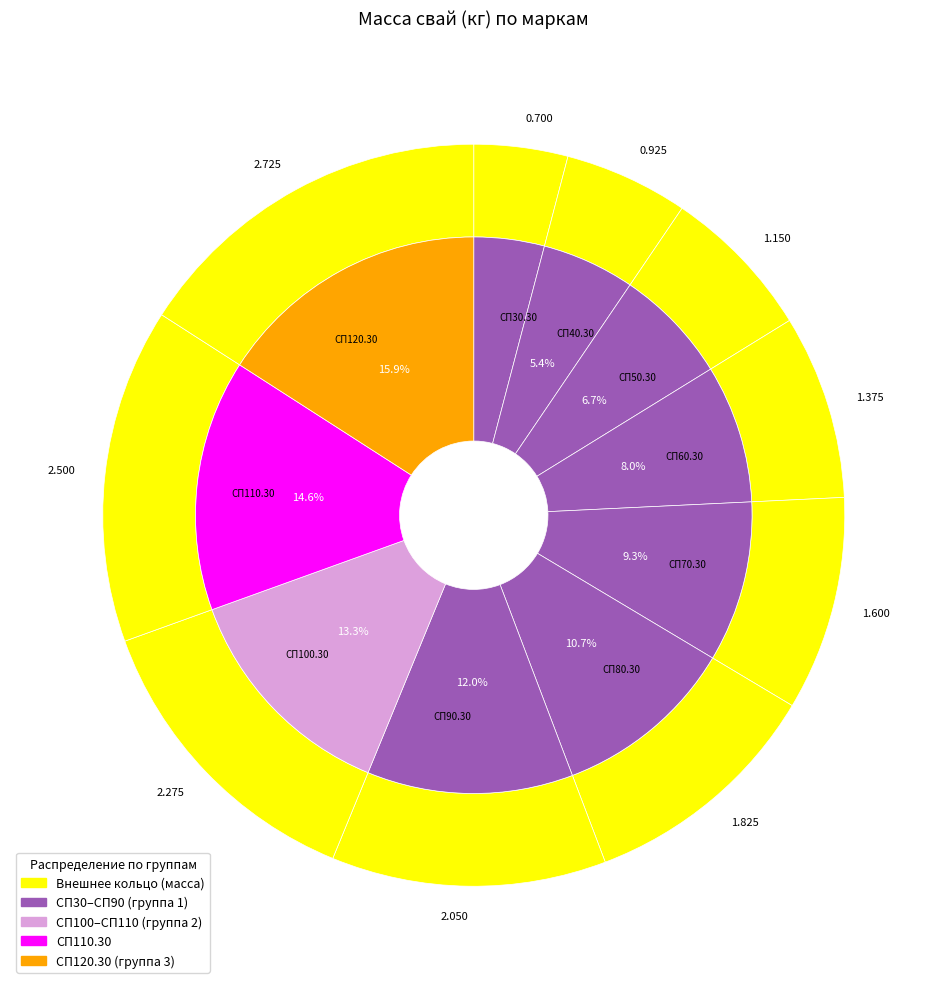

What percentage do СП80.30 and СП120.30 together represent?

26.6%